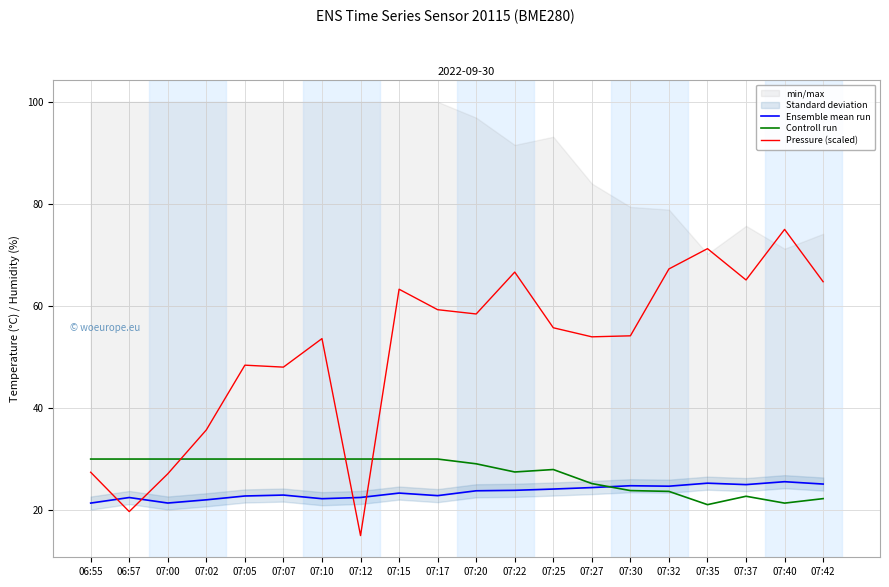

How many data points in Controll run are less than 30?

10